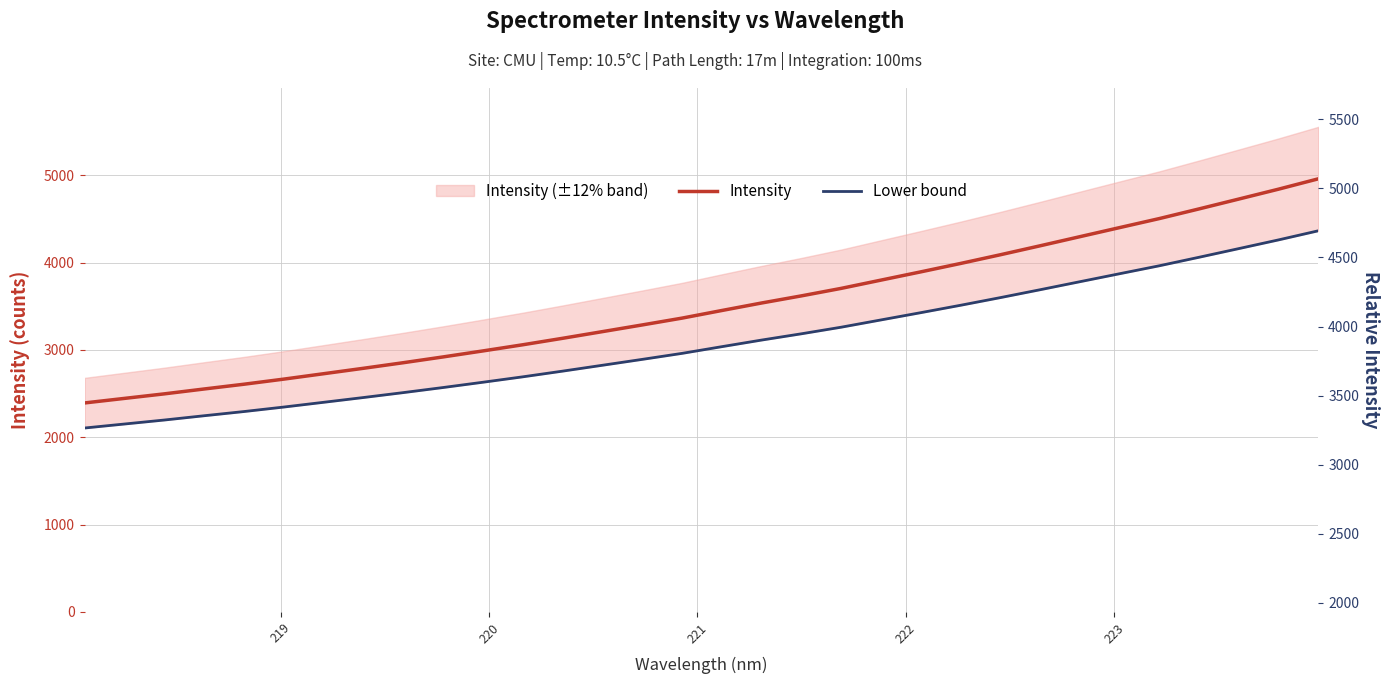

What is the sum of all Intensity values?

112117.4